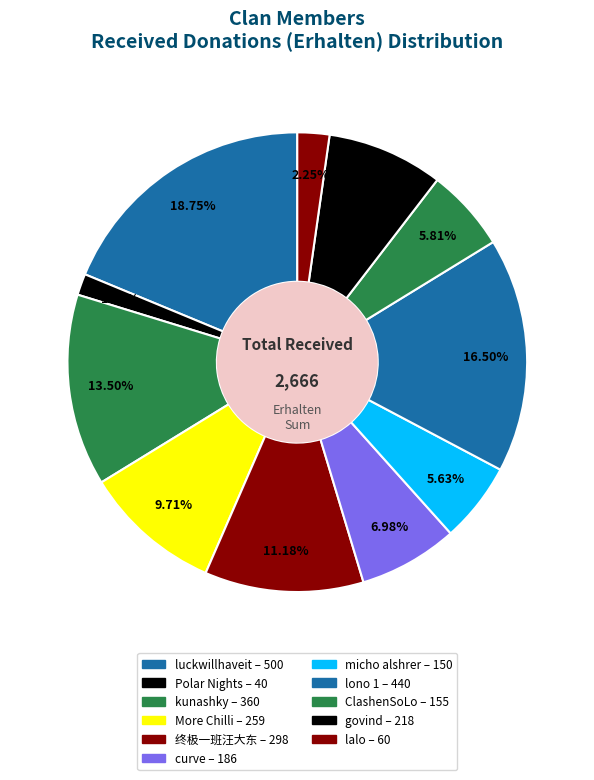

Count the number of slices in the pie.

11